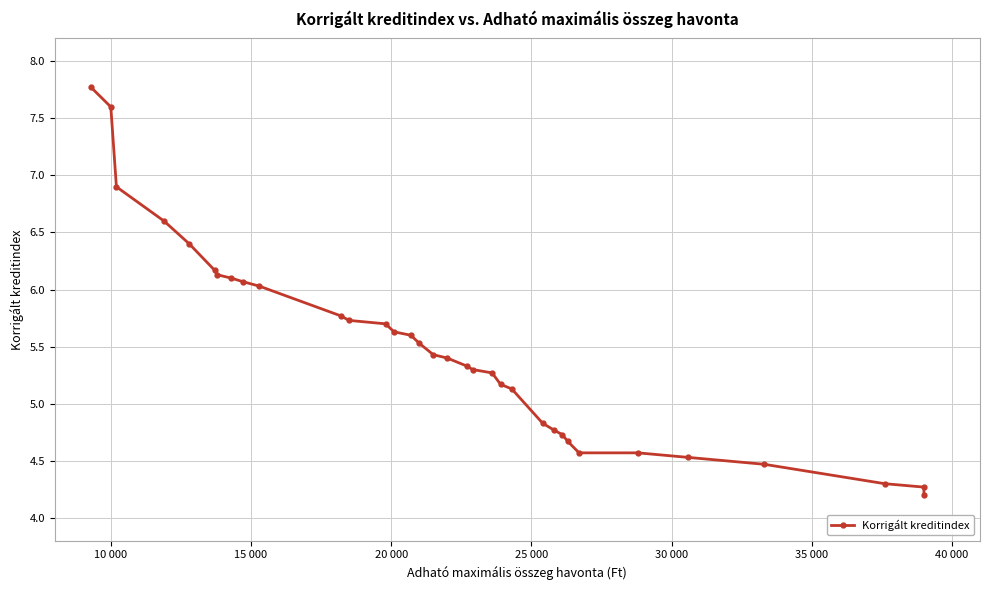

What is the value of the 3rd point from the left?

6.9